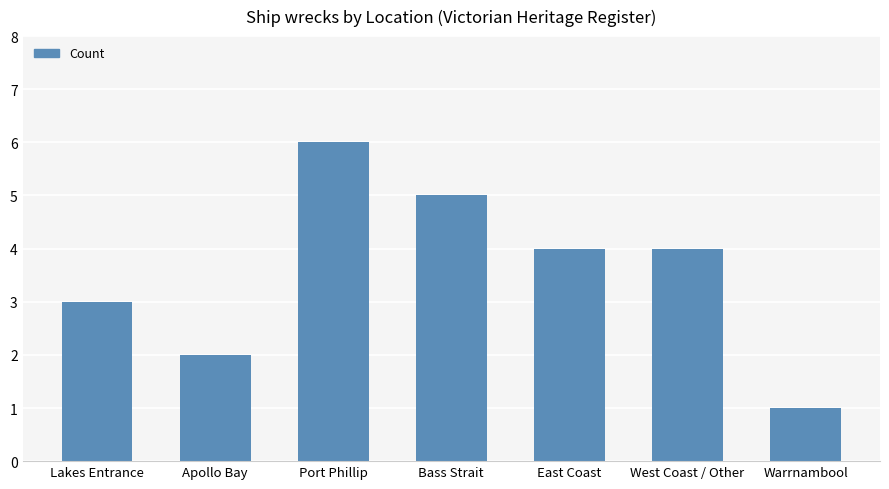

What is the difference between the values at Warrnambool and East Coast?

3